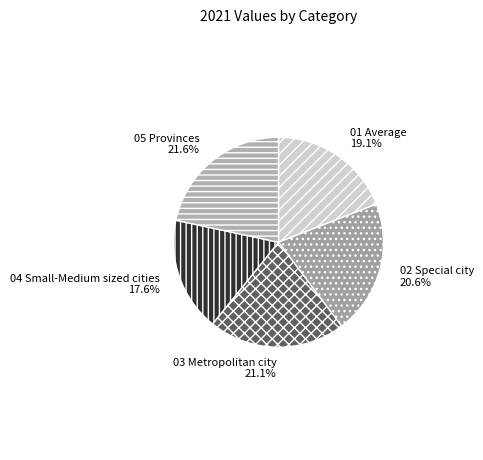

What portion of the pie excludes 01 Average?

80.9%